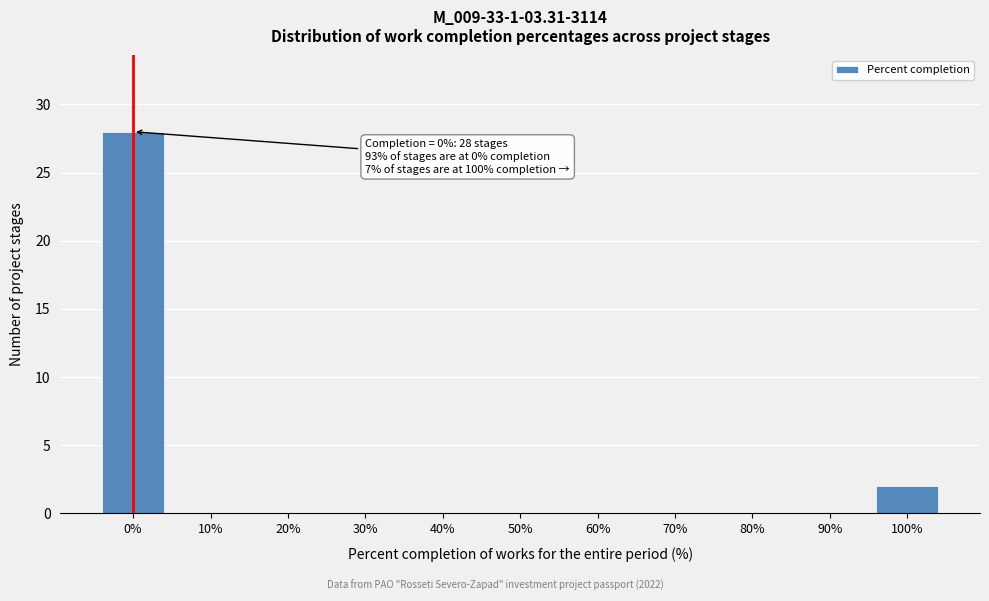

Reading right to left, list all the values displayed in this chart.

100%=2	90%=0	80%=0	70%=0	60%=0	50%=0	40%=0	30%=0	20%=0	10%=0	0%=28